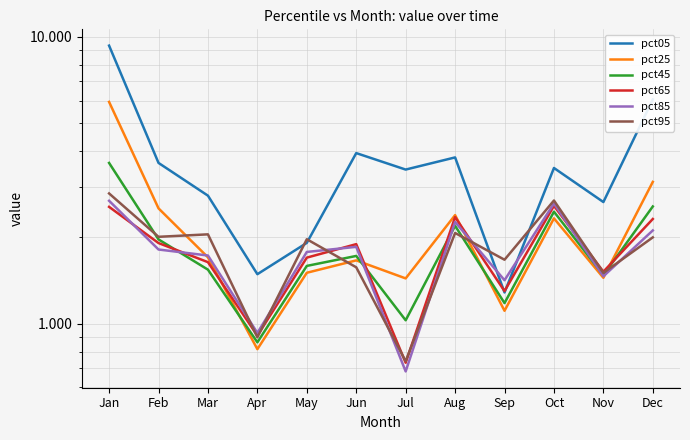

Is it true that pct95 equals 1.7 at Sep?

True